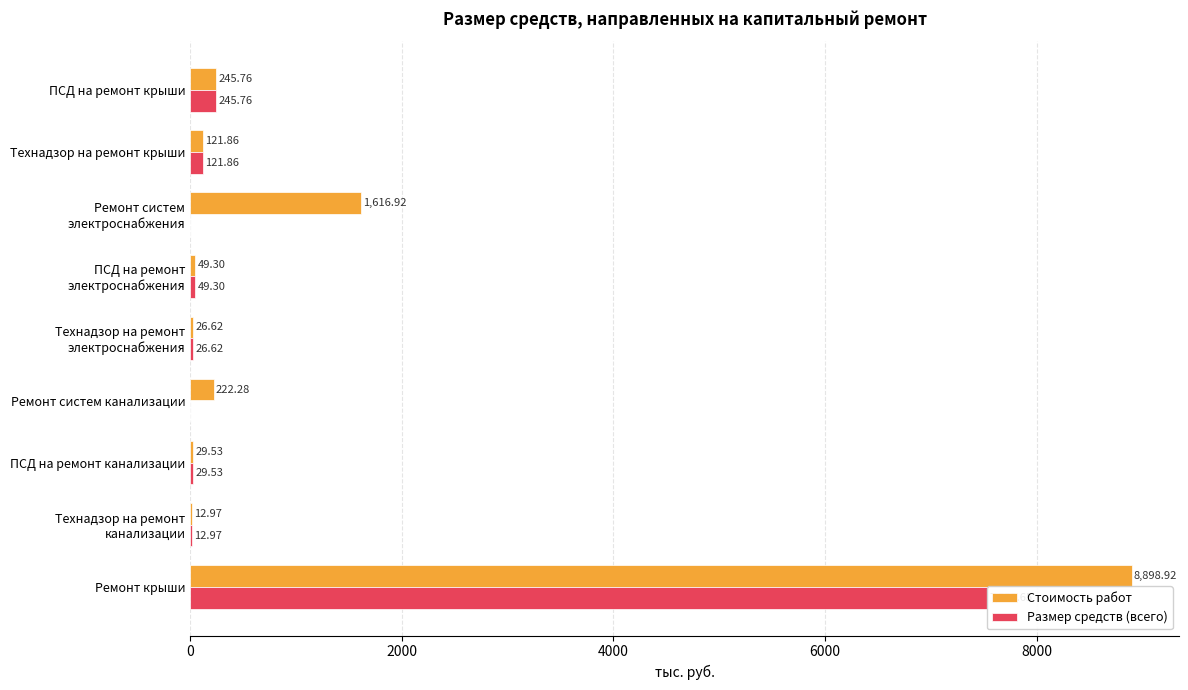

Are the bars horizontal?

Yes